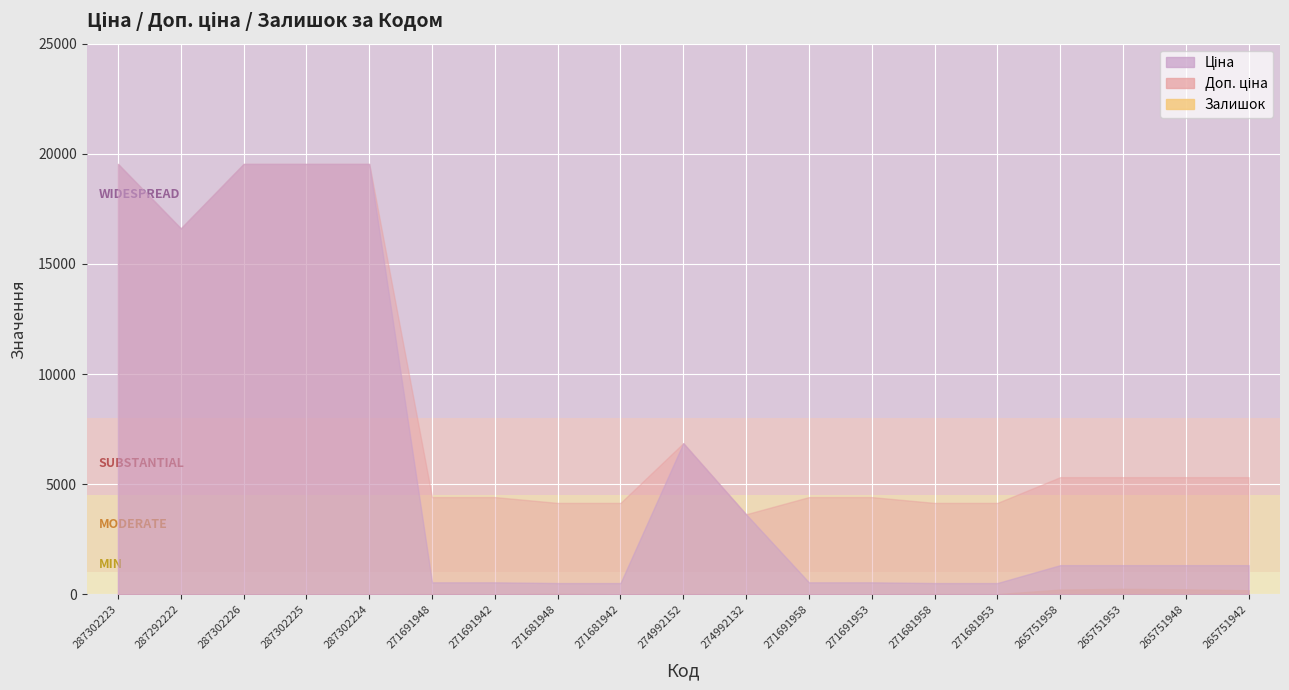

What is the label of the 3rd point from the right?

265751953